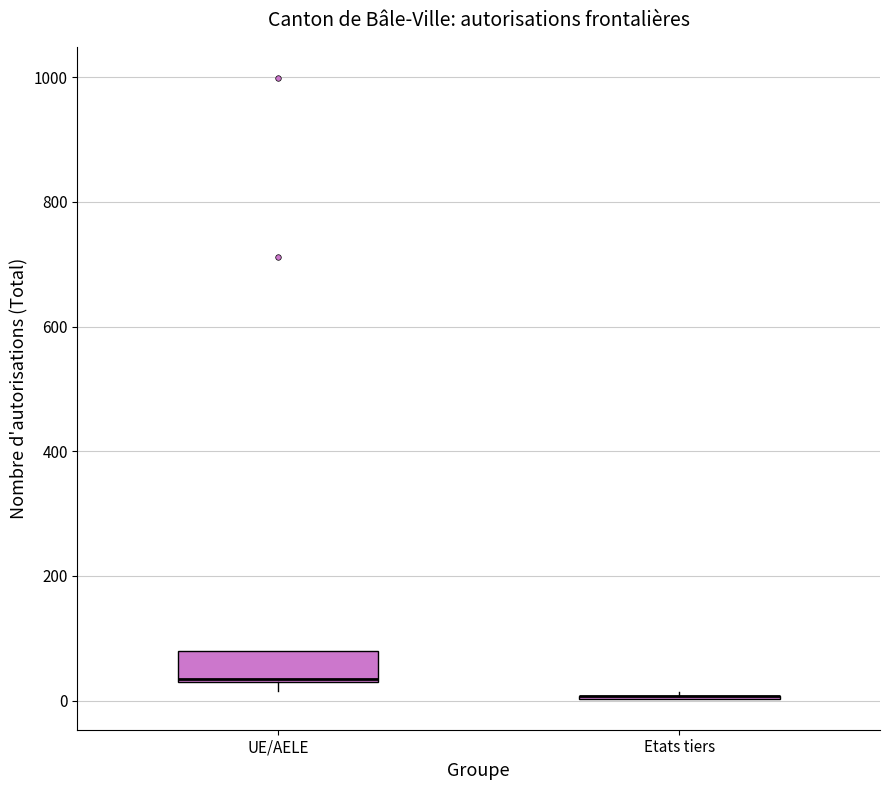

Reading left to right, transcribe this box plot: for each box, give where its median line is, the range the box spans, and where its two whiskers end, as read against the y-axis. The values are not printed on the chart, so give them approximately, as read against the axis.

UE/AELE: median 40 (drawn on the box's lower edge), box 40 to 80, whiskers 20 to 80
Etats tiers: box collapsed to a line at 0, whiskers 0 to 20